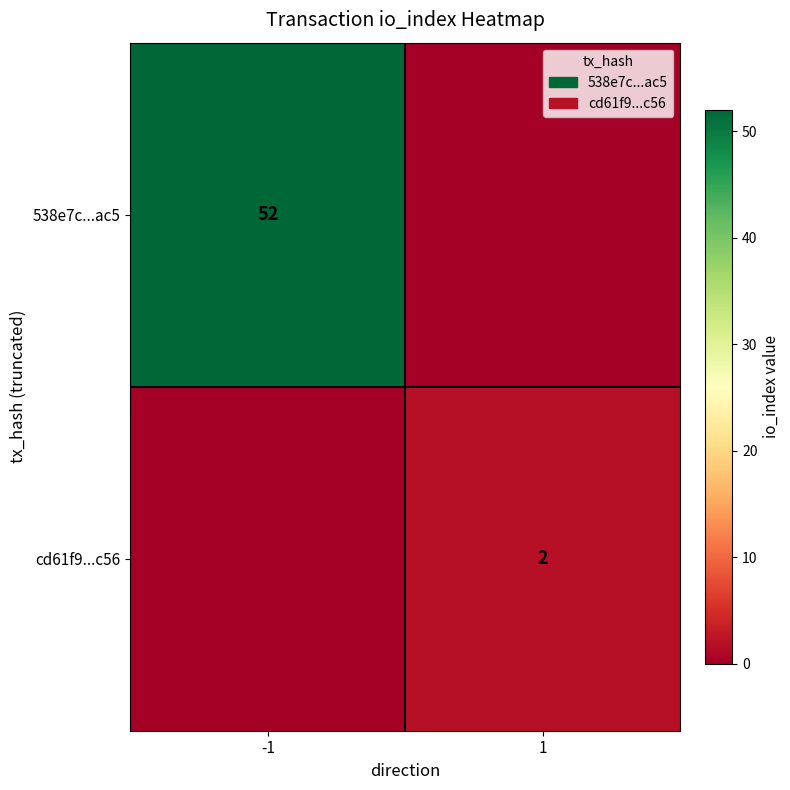

Which label corresponds to the smallest value in the chart?

1